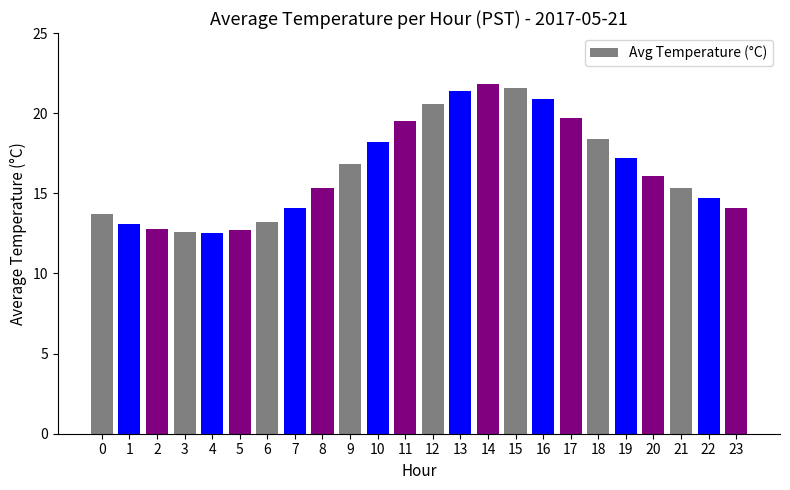

Is it true that the value at 18 is 18.4?

True